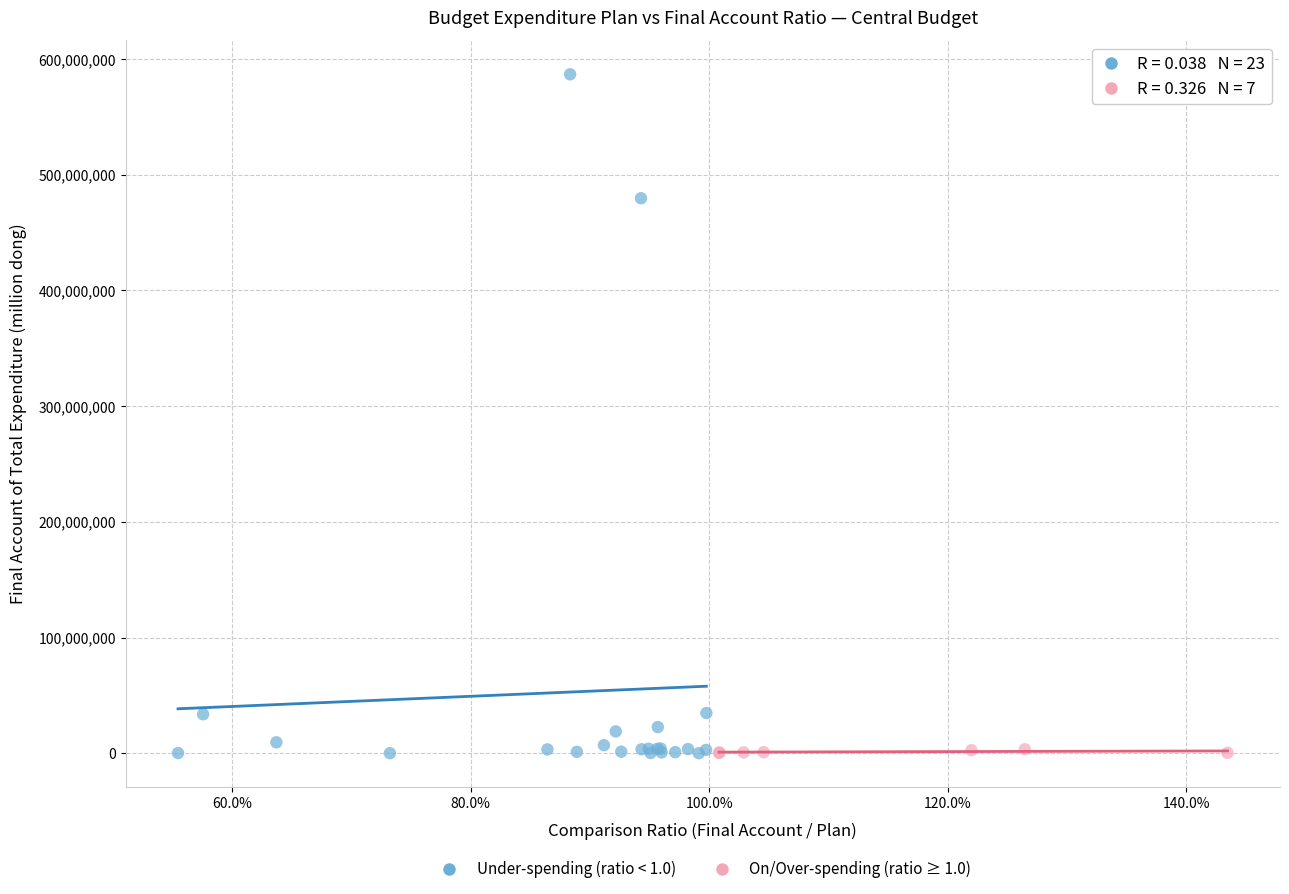

Which series reaches the maximum Y coordinate?

Under-spending (ratio < 1.0)